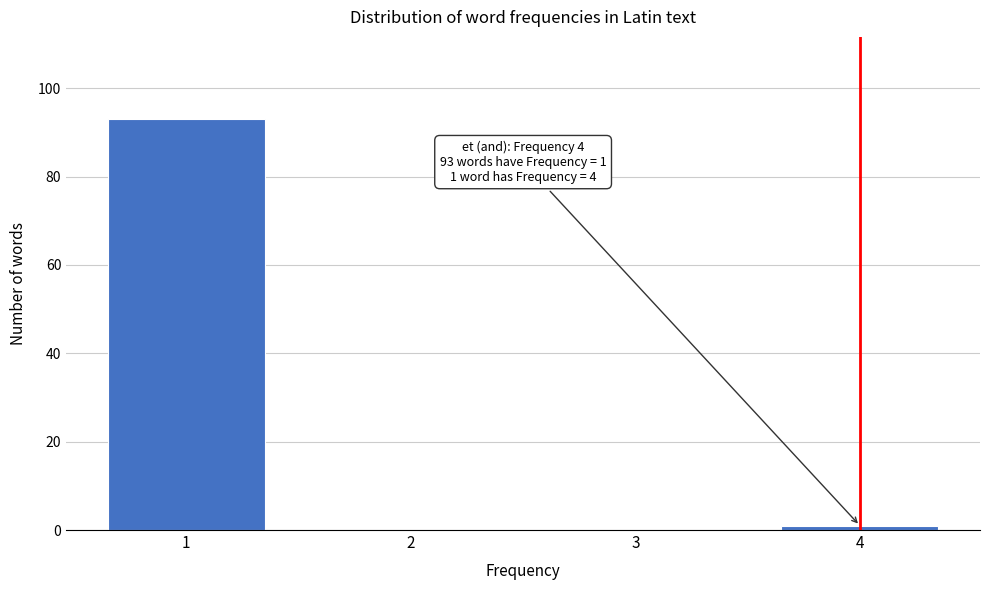

Reading left to right, transcribe all the data shown in this chart.

1=93	2=0	3=0	4=1